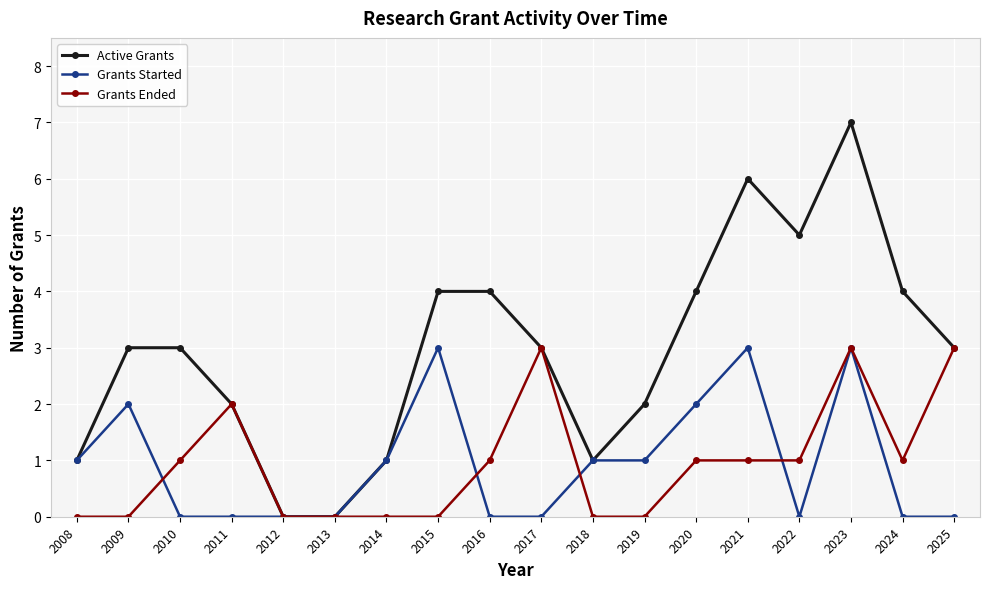

What is the maximum value shown in the chart?

7